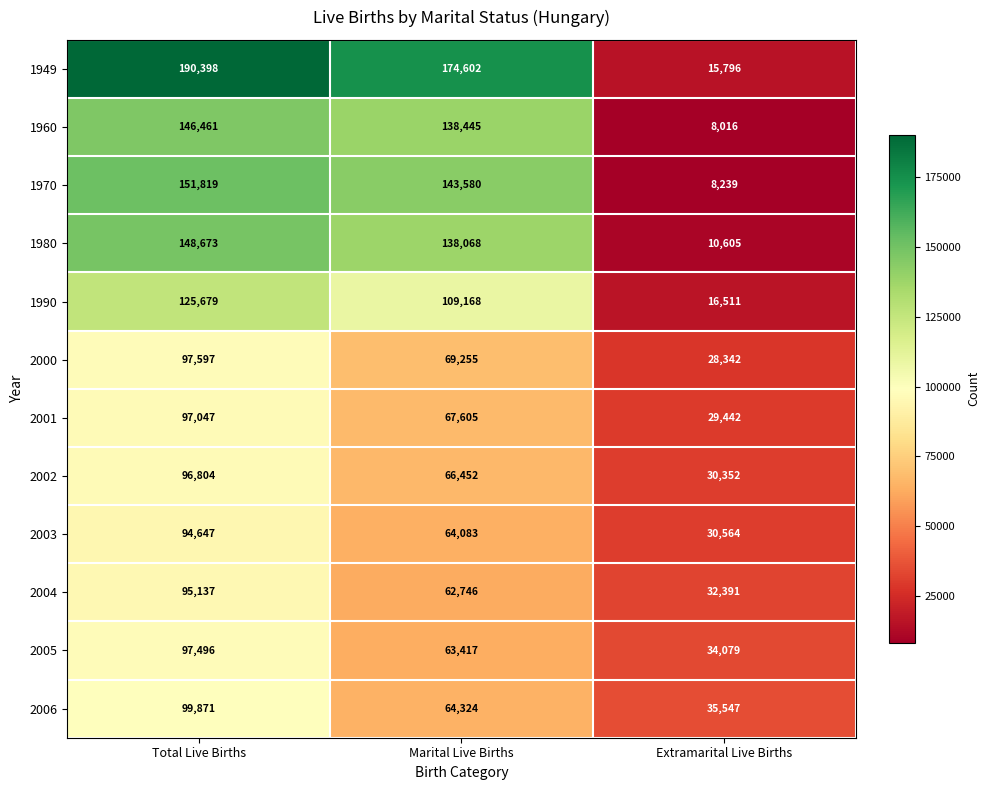

Is the value of 2003 at Total Live Births greater than the value of 1970 at Total Live Births?

No